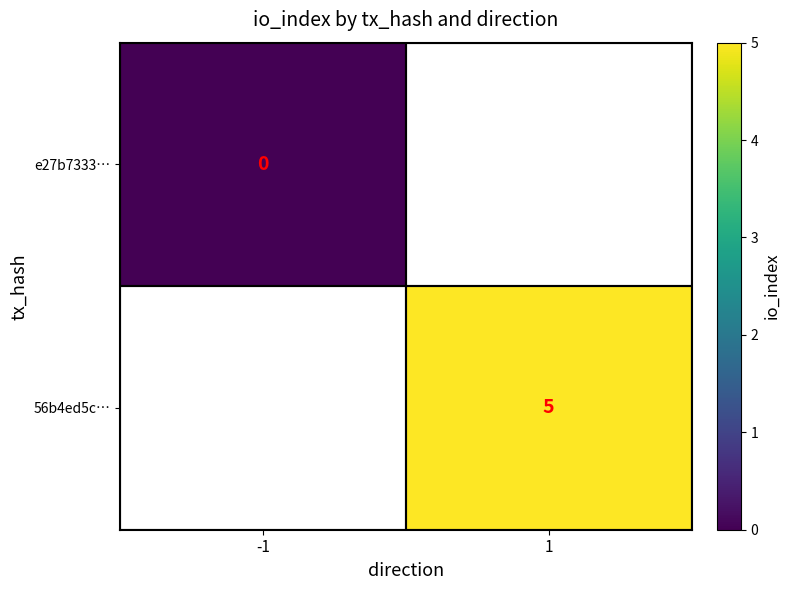

Is it true that 56b4ed5c… equals 8 at 1?

False